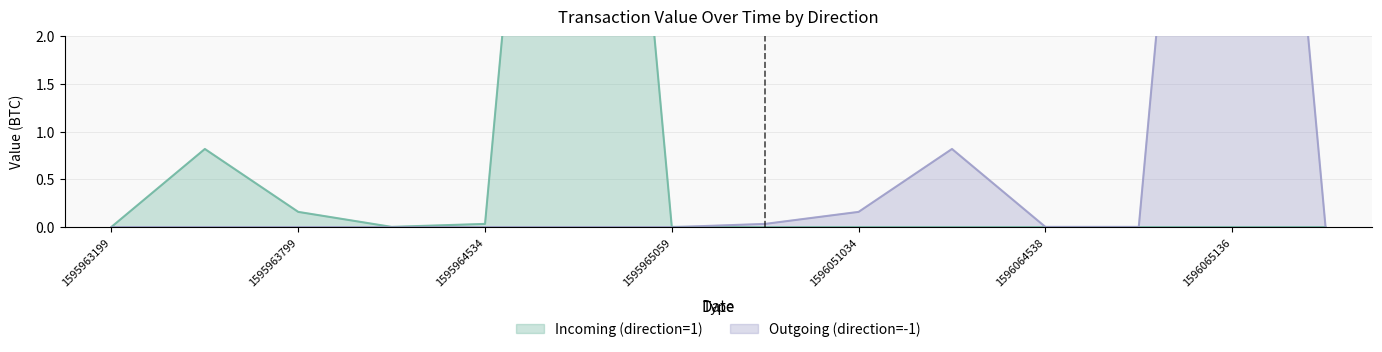

How many lines are shown in the chart?

2